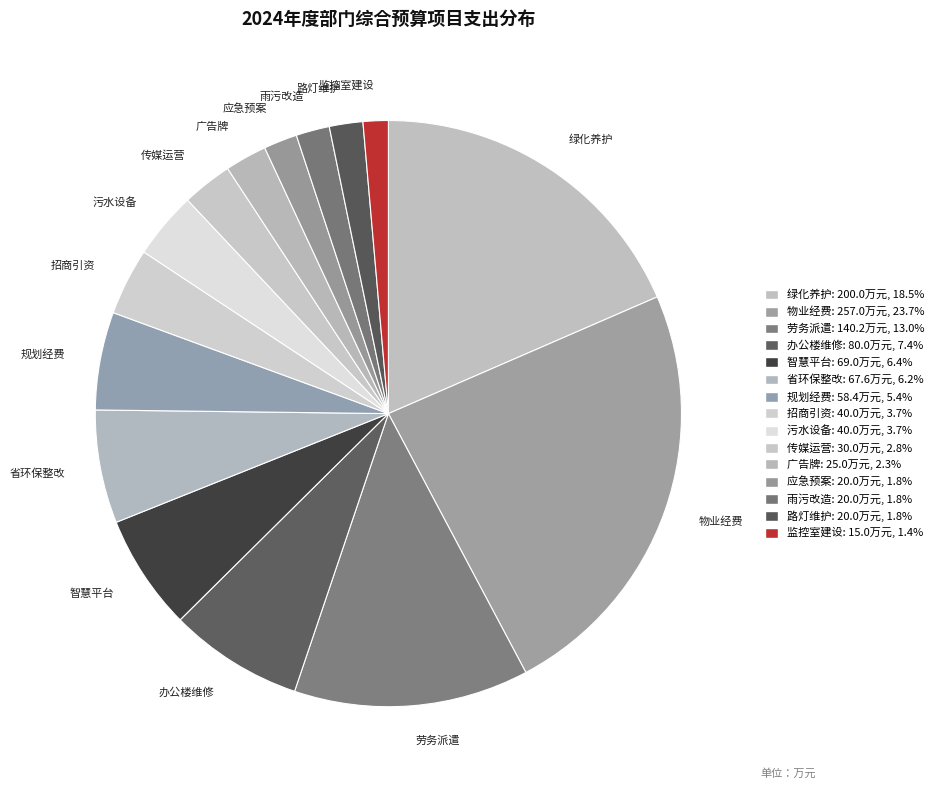

Is the sum of 劳务派遣 and 污水设备 greater than half?

No